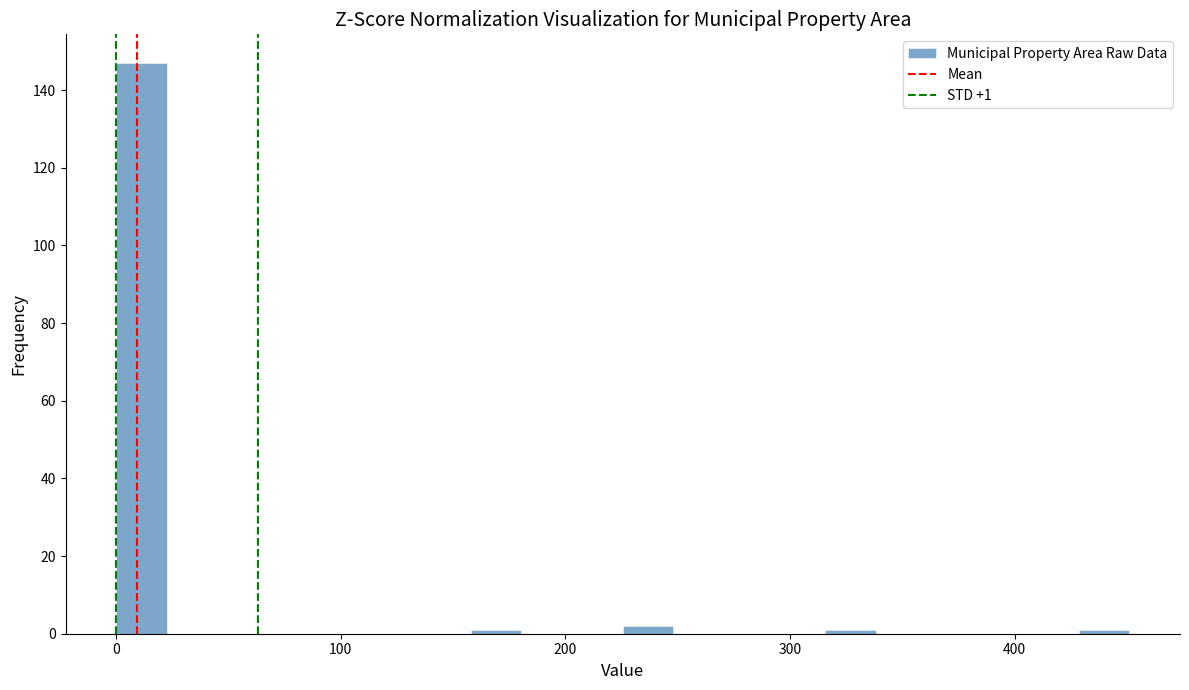

Read against the x-axis, roughly where is the centre of the tallest bar?

10